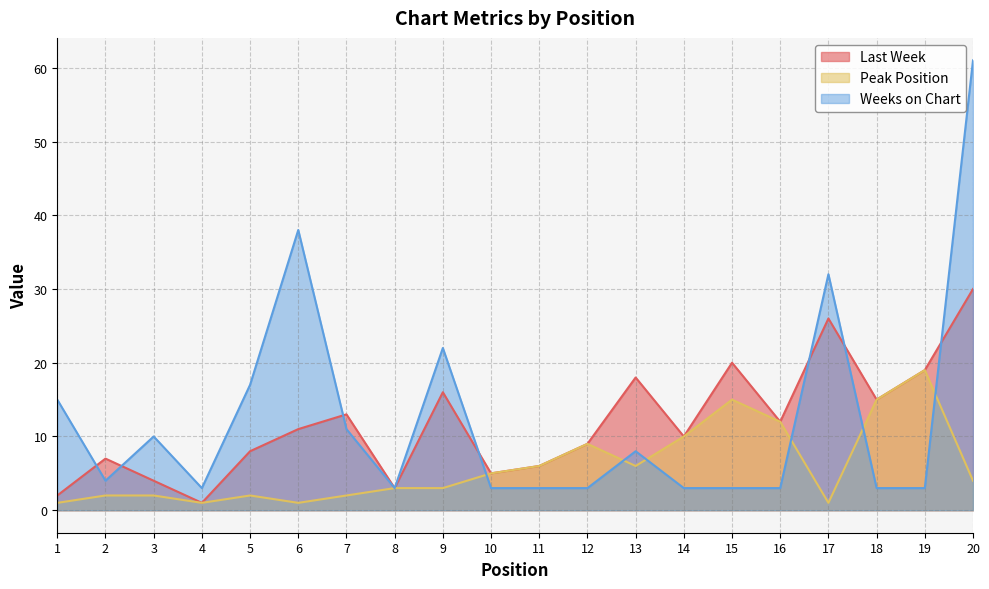

Where do Weeks on Chart and Last Week first cross each other?

1 and 2